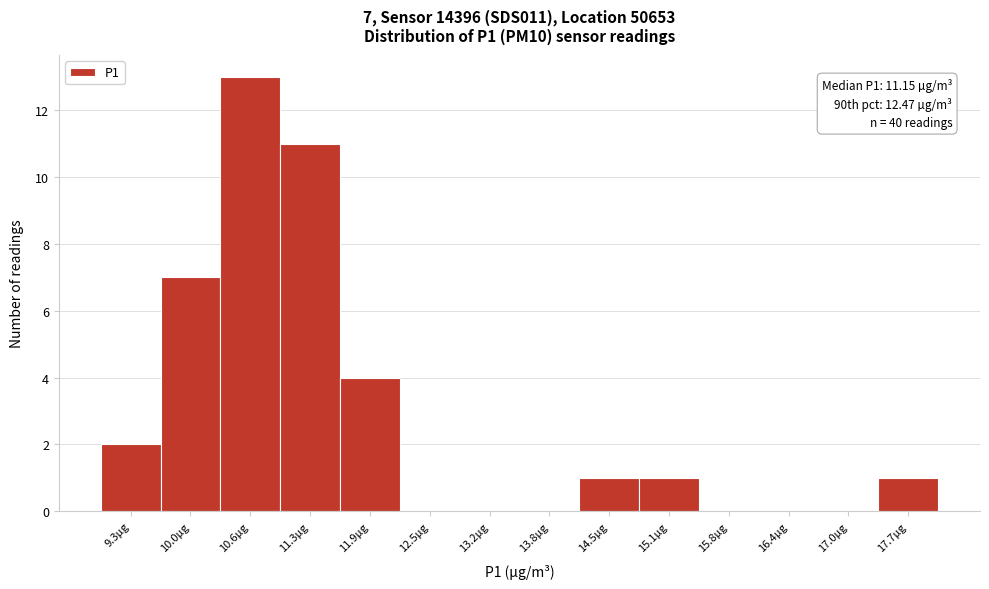

Reading right to left, what are all the values shown in this chart?

17.7µg=1	17.0µg=0	16.4µg=0	15.8µg=0	15.1µg=1	14.5µg=1	13.8µg=0	13.2µg=0	12.5µg=0	11.9µg=4	11.3µg=11	10.6µg=13	10.0µg=7	9.3µg=2